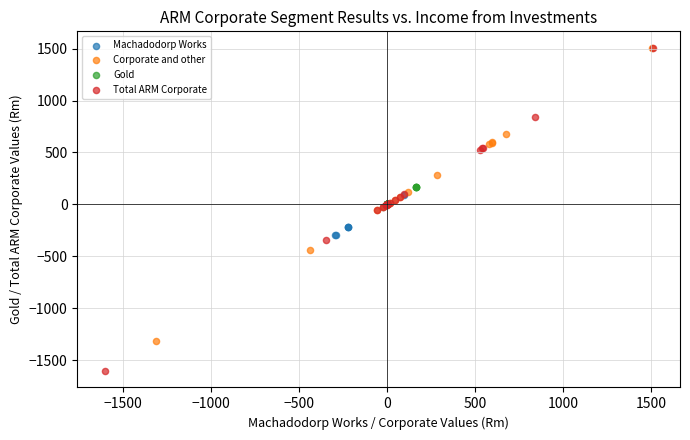

Which series has the largest Y range (max minus min)?

Total ARM Corporate